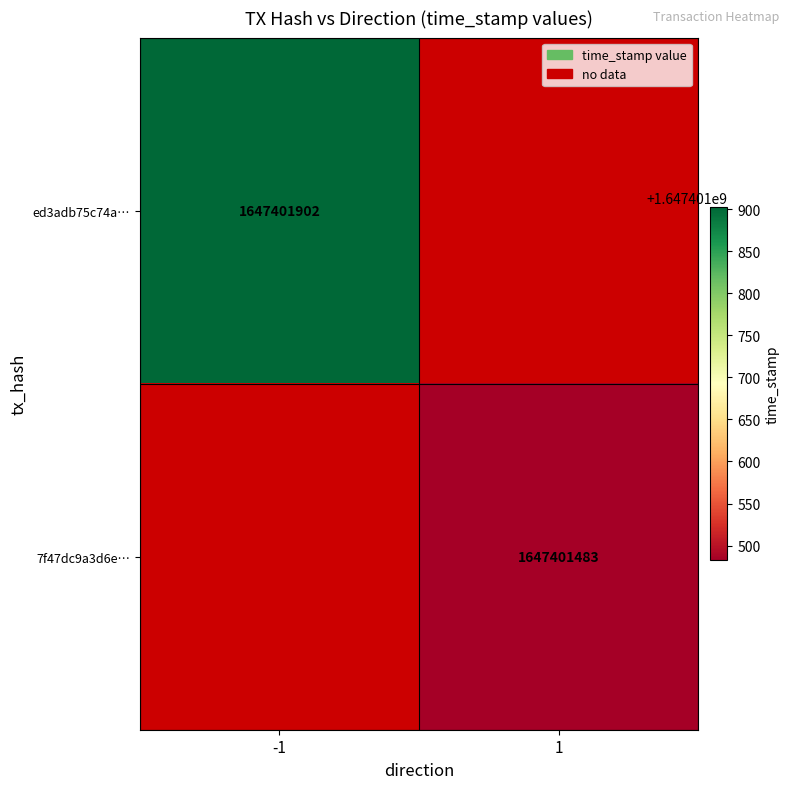

Is the value of ed3adb75c74aee5214cf90620e82fd218d27018… at 0 greater than the value of 7f47dc9a3d6e5a23a742ff20112e13ca81ecd47… at 0?

No